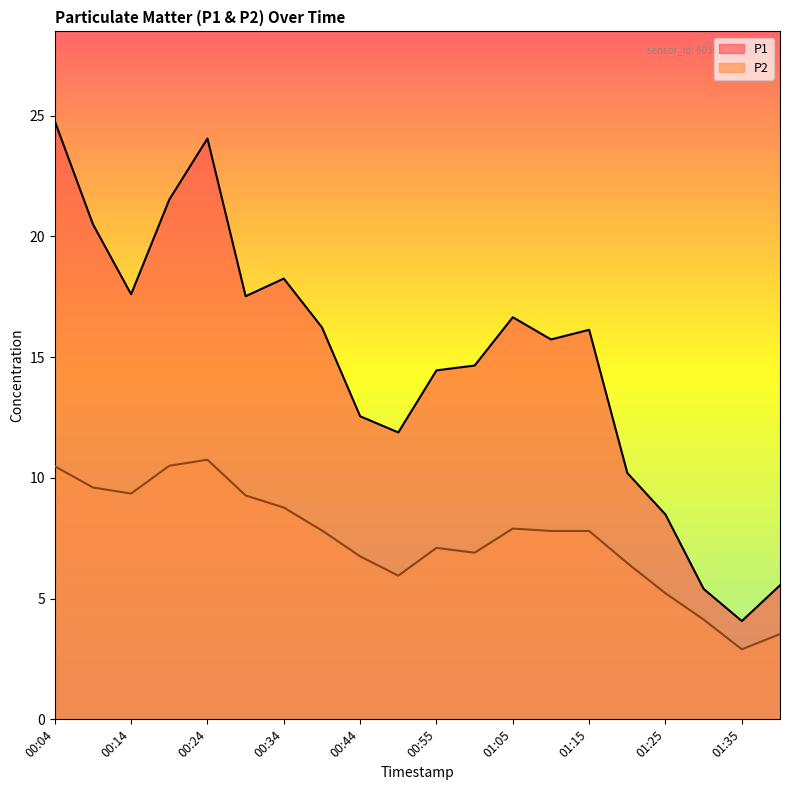

True or false: P2 and P1 intersect in this chart.

False